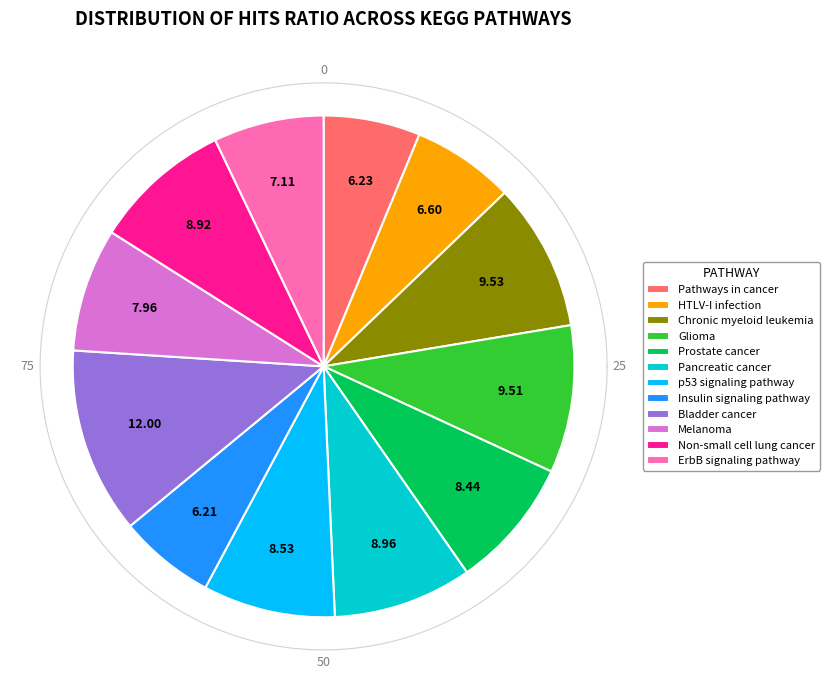

Is there a majority slice in this chart?

No